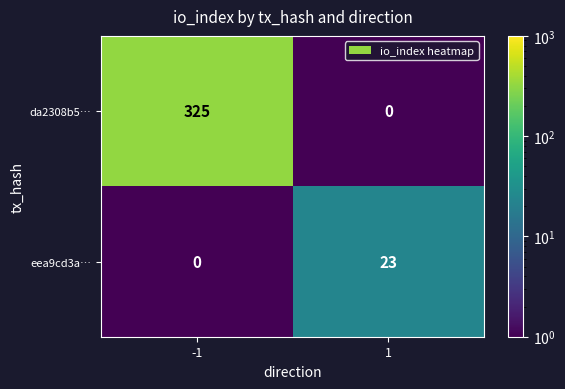

Reading left to right, list all the values displayed in this chart.

da2308b5…: -1=325	1=0
eea9cd3a…: -1=0	1=23